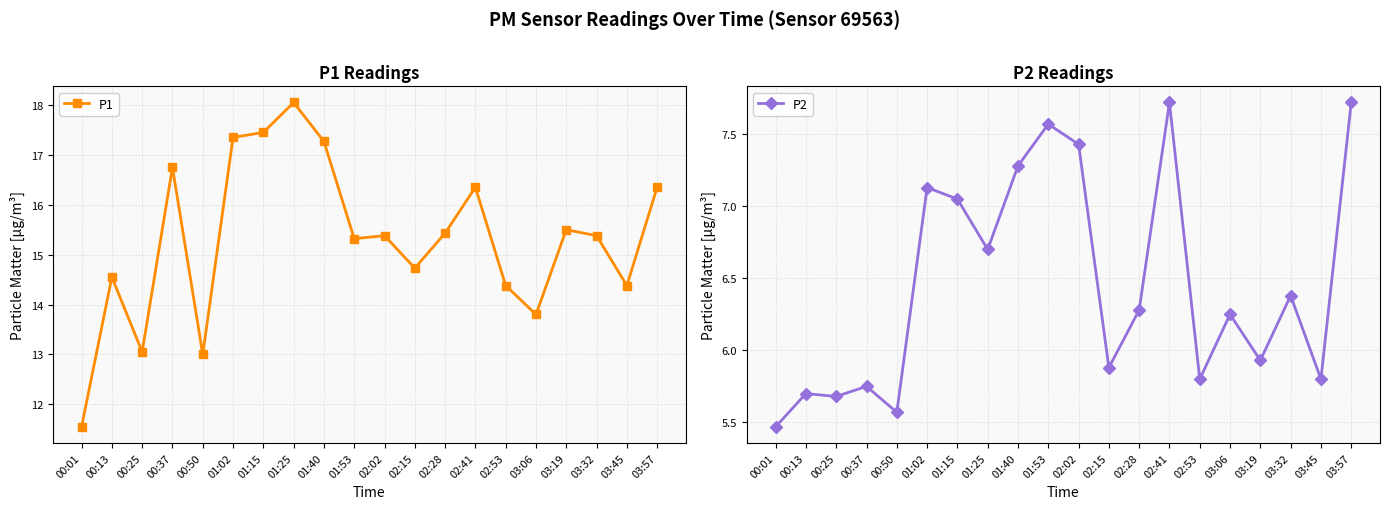

How many data points in P1 are less than 15?

8